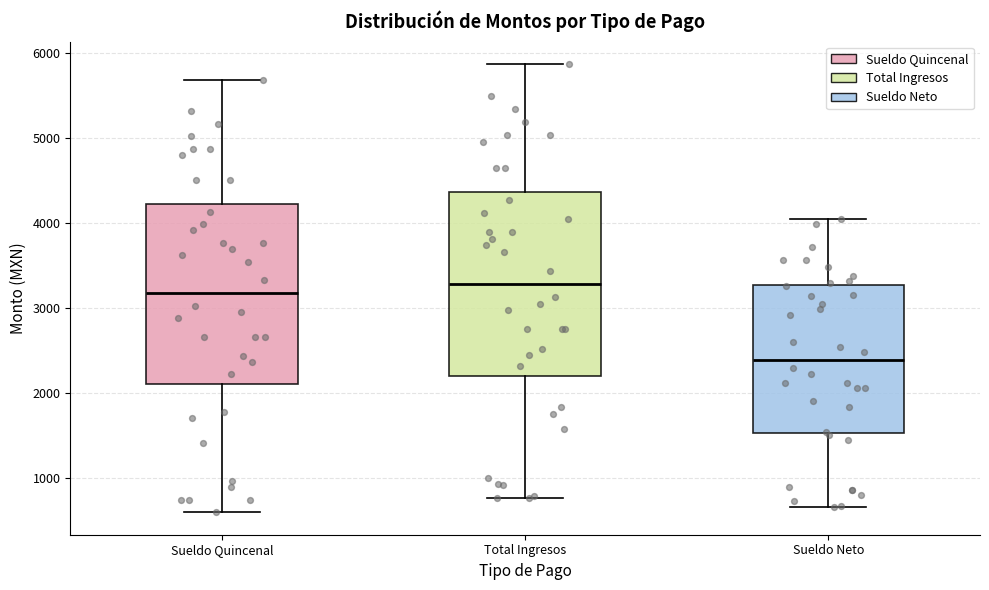

Reading left to right, read every box against the y-axis: the position of its median line, the range the box covers, and the ends of its whiskers. The values are not printed on the chart, so give them approximately, as read against the axis.

Sueldo Quincenal: median 3200, box 2100 to 4200, whiskers 600 to 5700
Total Ingresos: median 3300, box 2200 to 4400, whiskers 800 to 5900
Sueldo Neto: median 2400, box 1500 to 3300, whiskers 600 to 4000